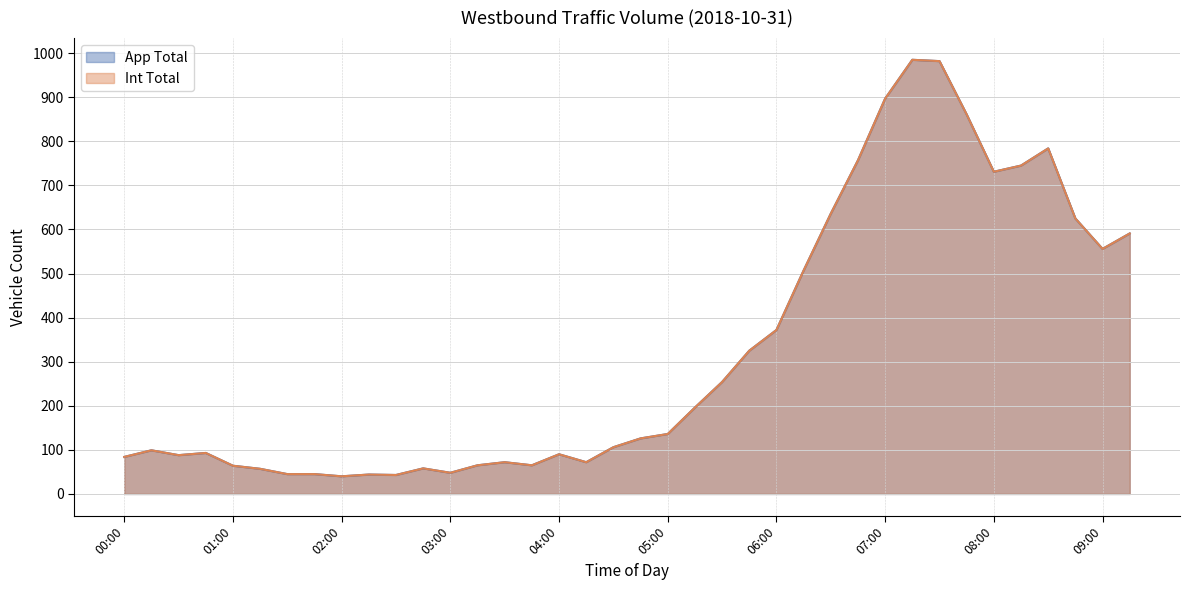

What is the total value across all series at 04:00?

180